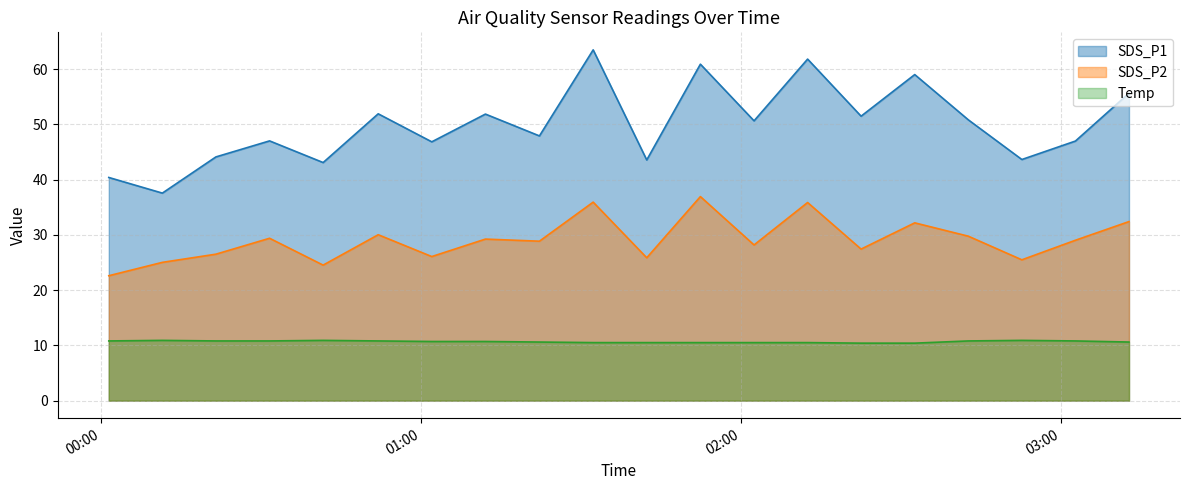

How many data points in SDS_P1 are above 50?

10